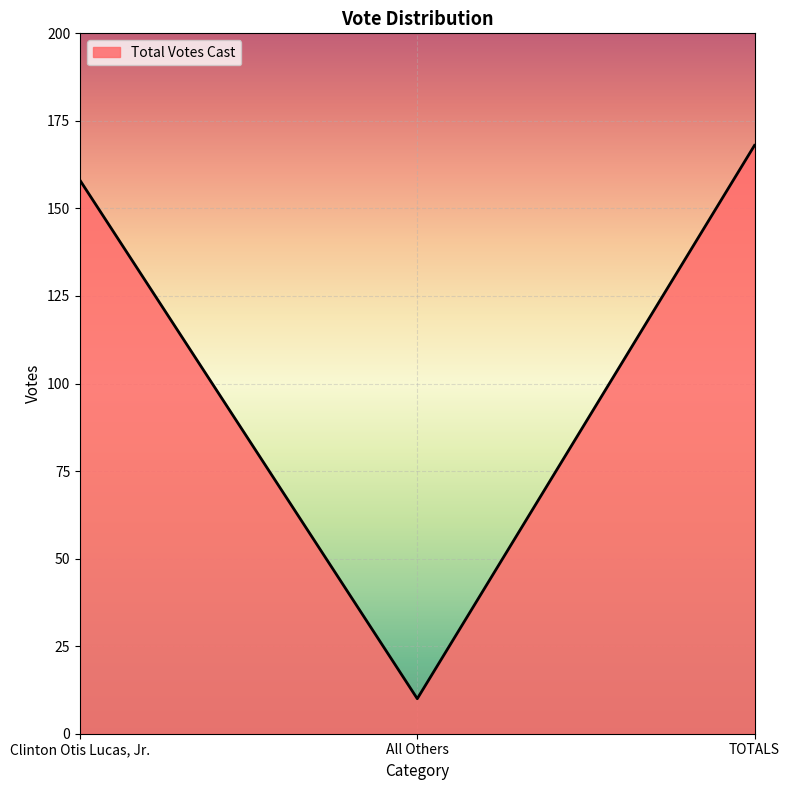

At which label is the value closest to 89?

Clinton Otis Lucas, Jr.